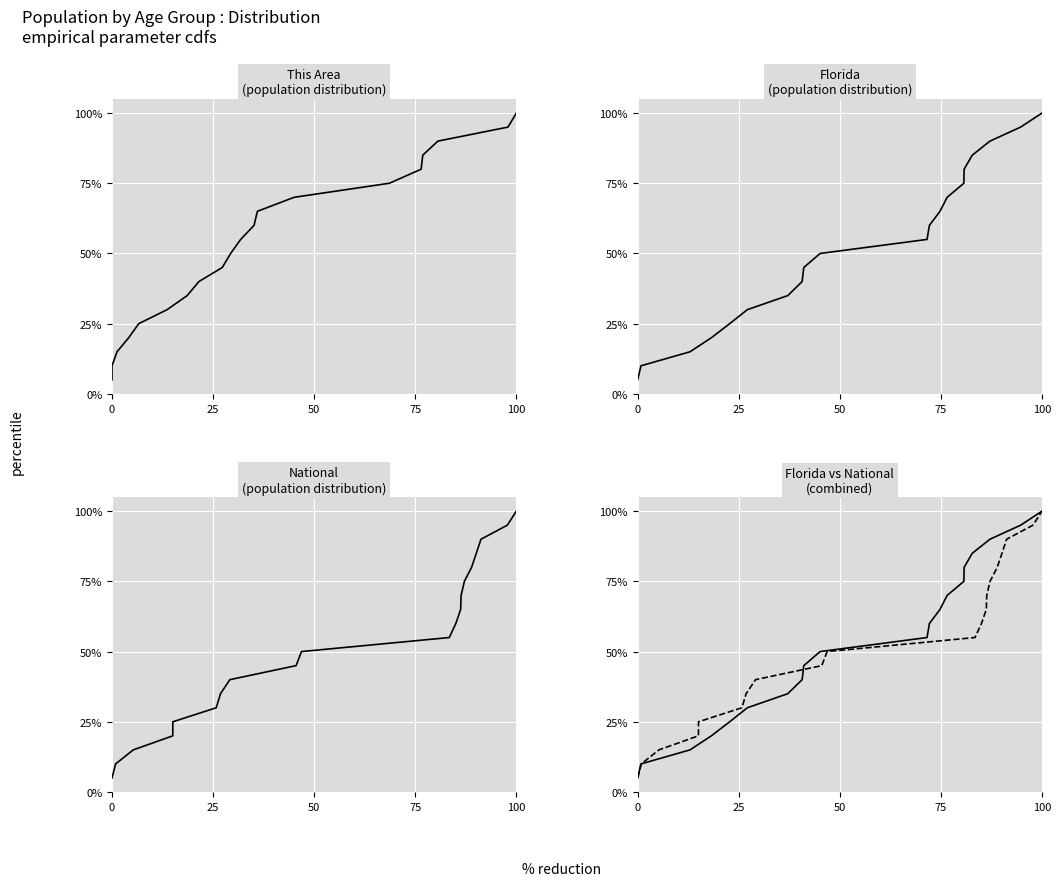

What is the value of the National point at the 4th from the left?

0.2